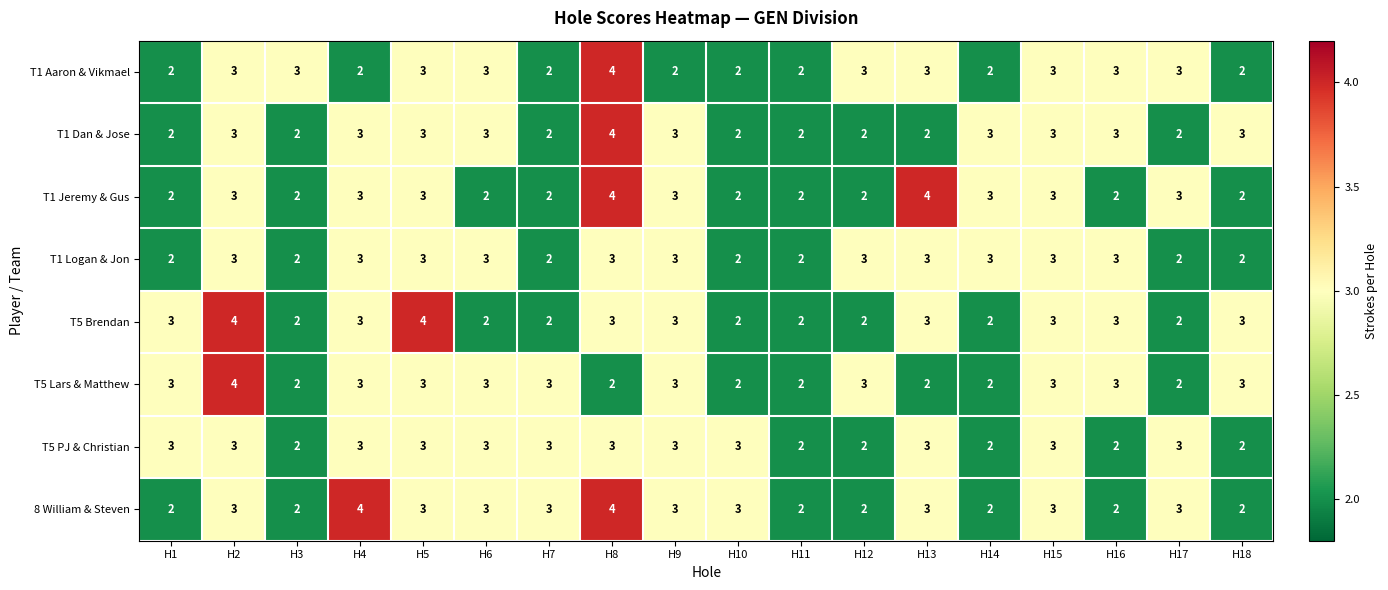

What is the average value of the T1 Aaron & Vikmael series?

3